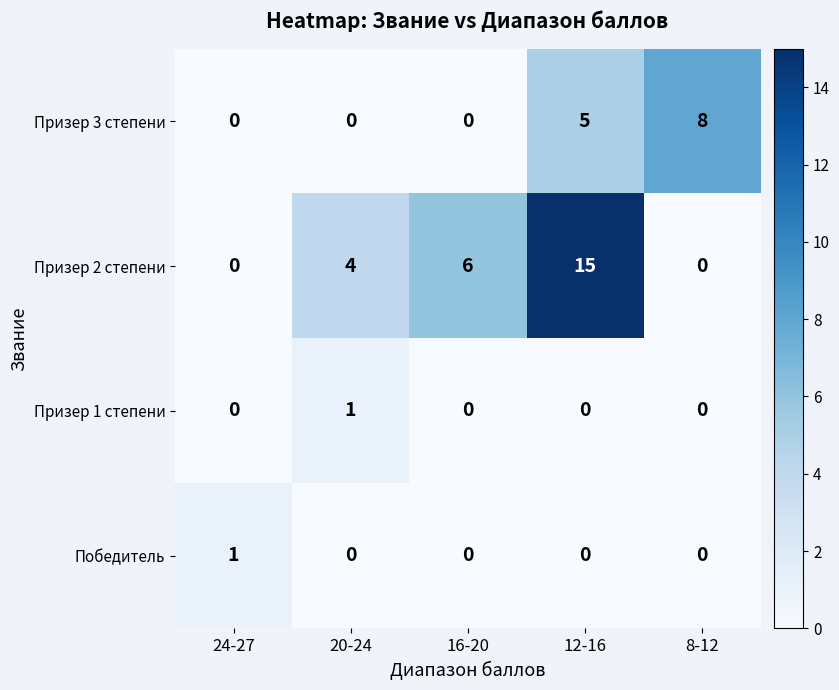

How many series are shown in this chart?

4